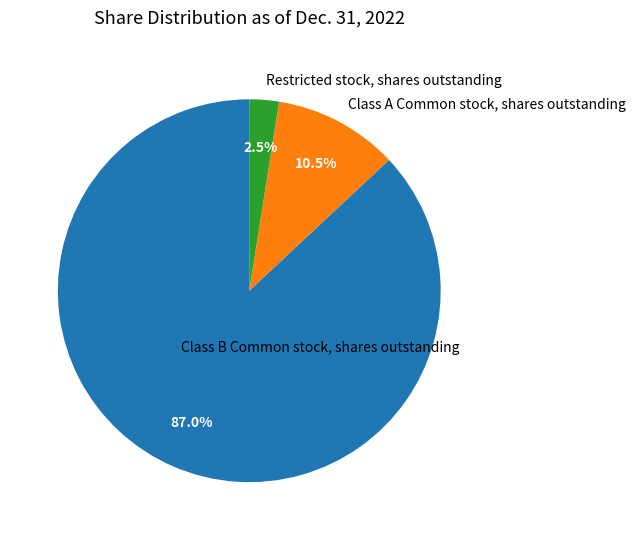

Rank the categories by value from lowest to highest.

Restricted stock, shares outstanding, Class A Common stock, shares outstanding, Class B Common stock, shares outstanding